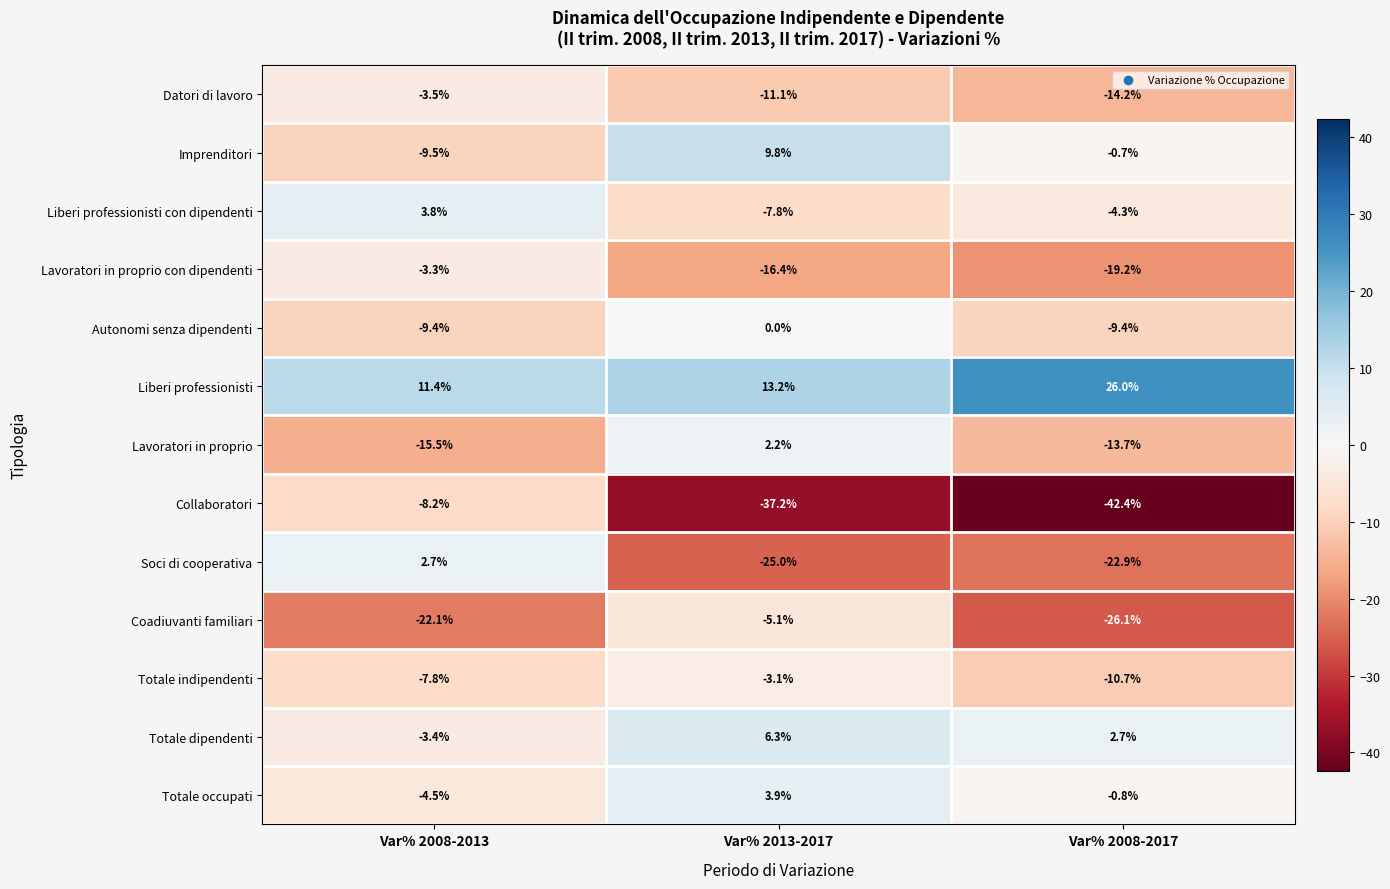

At Var% 2008-2017, list the series in order from largest to smallest.

Liberi professionisti, Totale dipendenti, Imprenditori, Totale occupati, Liberi professionisti con dipendenti, Autonomi senza dipendenti, Totale indipendenti, Lavoratori in proprio, Datori di lavoro, Lavoratori in proprio con dipendenti, Soci di cooperativa, Coadiuvanti familiari, Collaboratori